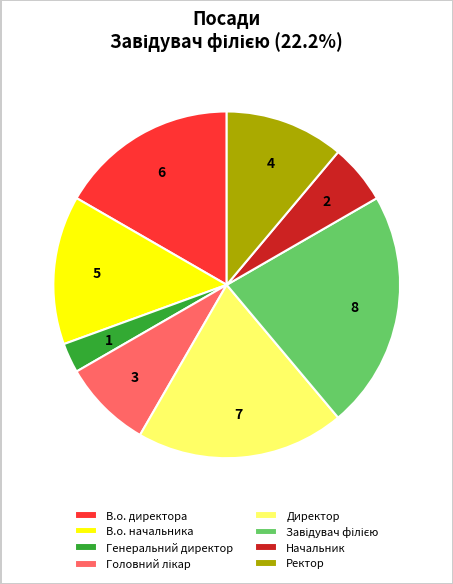

True or false: Ректор accounts for 11% of the total.

True